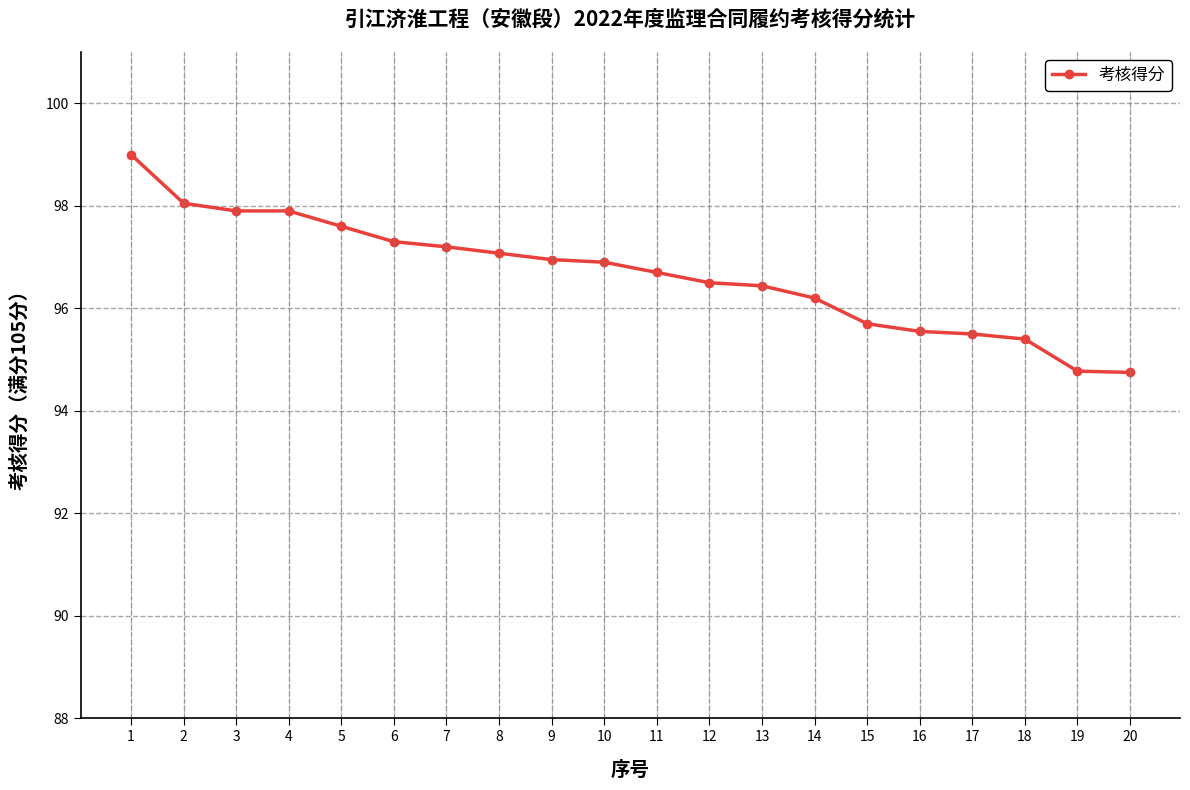

What is the smallest value displayed?

94.8